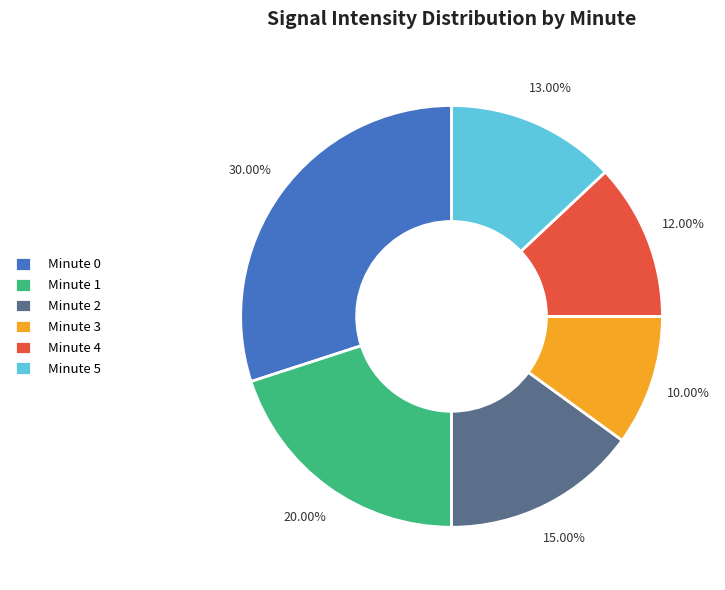

To the nearest percent, what is the difference between the Minute 2 and Minute 5 slice percentages?

2%